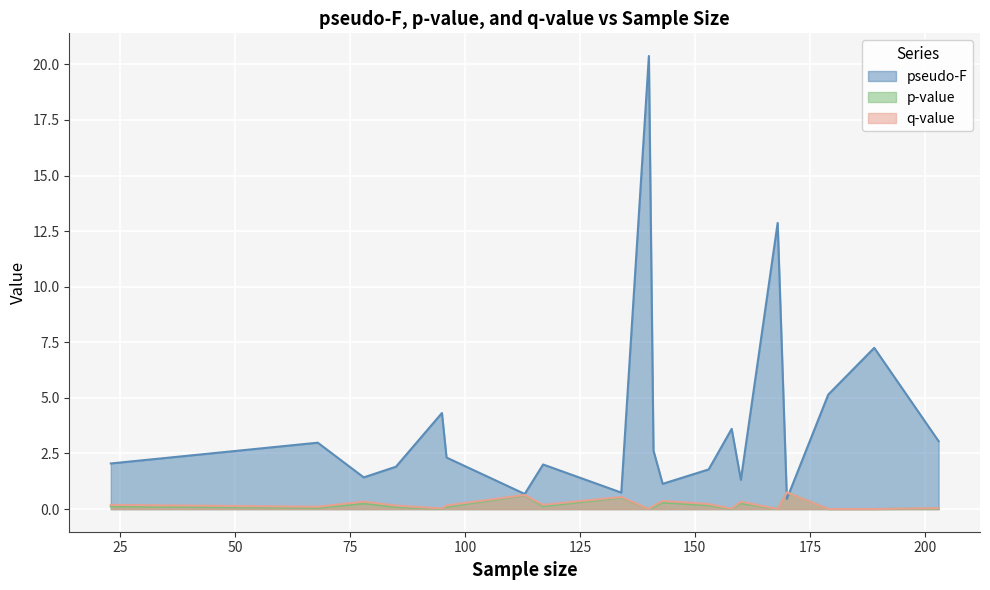

Reading right to left, extract all data points from this chart.

pseudo-F: 203=3.1	189=7.3	179=5.1	170=0.5	168=12.9	160=1.3	158=3.6	153=1.8	143=1.1	141=2.6	140=20.4	134=0.7	117=2.0	113=0.7	96=2.3	95=4.3	85=1.9	78=1.4	68=3.0	23=2.1
p-value: 203=0.0	189=0.0	179=0.0	170=0.8	168=0.0	160=0.3	158=0.0	153=0.2	143=0.3	141=0.1	140=0.0	134=0.5	117=0.1	113=0.6	96=0.1	95=0.0	85=0.1	78=0.2	68=0.1	23=0.1
q-value: 203=0.0	189=0.0	179=0.0	170=0.8	168=0.0	160=0.3	158=0.0	153=0.2	143=0.4	141=0.1	140=0.0	134=0.5	117=0.2	113=0.6	96=0.2	95=0.0	85=0.2	78=0.3	68=0.1	23=0.2